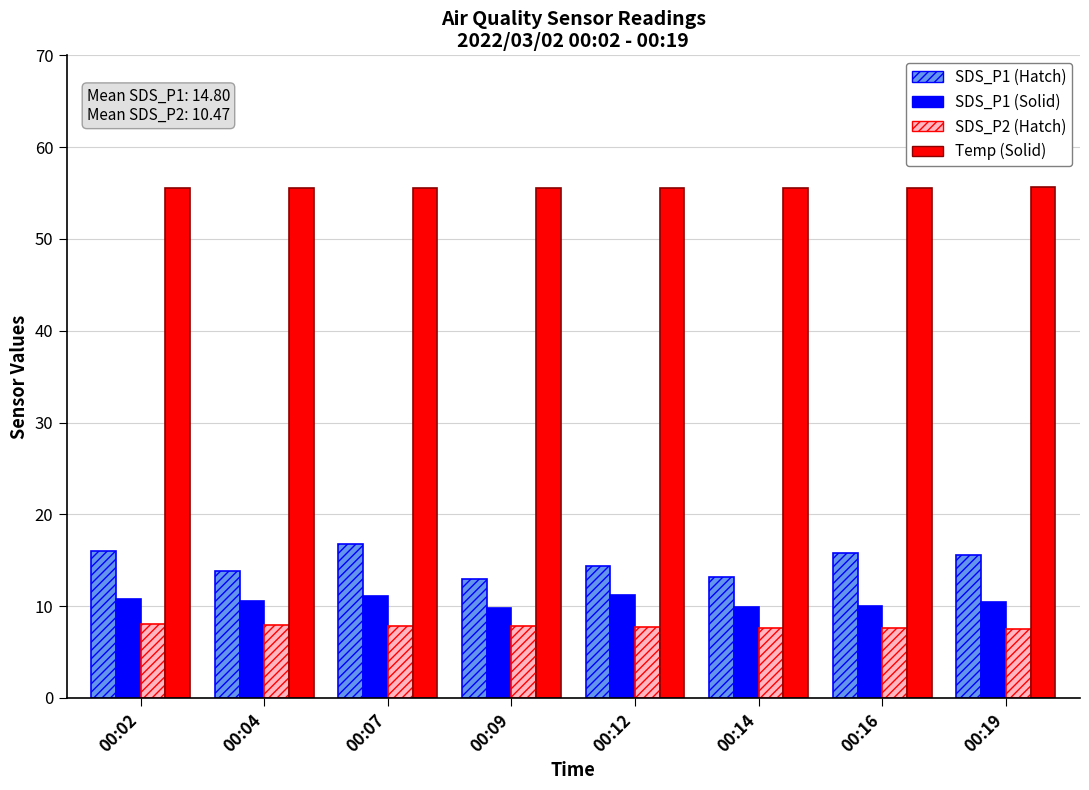

What is the smallest value displayed?

7.5